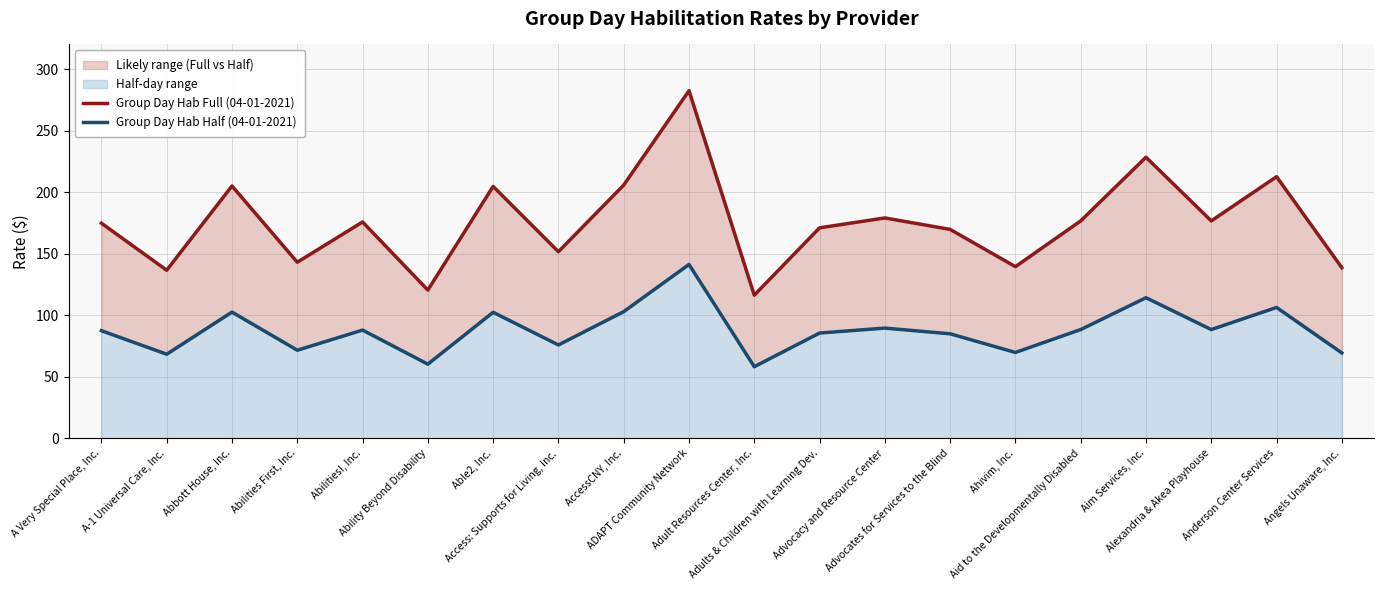

True or false: Group Day Hab Full (04-01-2021) and Group Day Hab Half (04-01-2021) cross at least once.

False